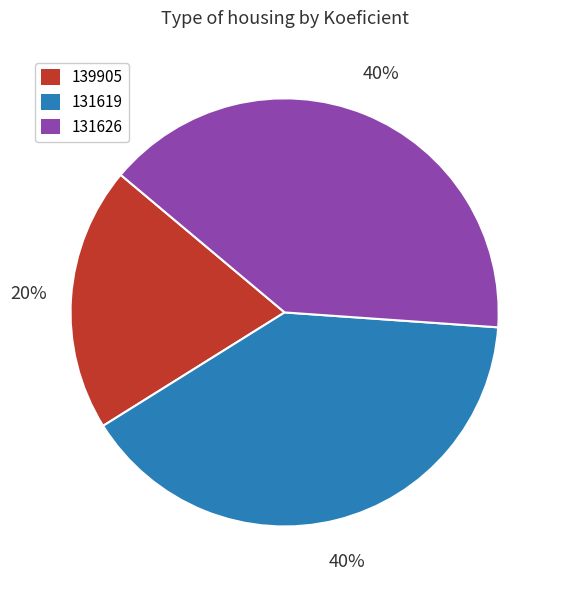

To the nearest percent, what is the difference between the largest and smallest slice percentages?

20%